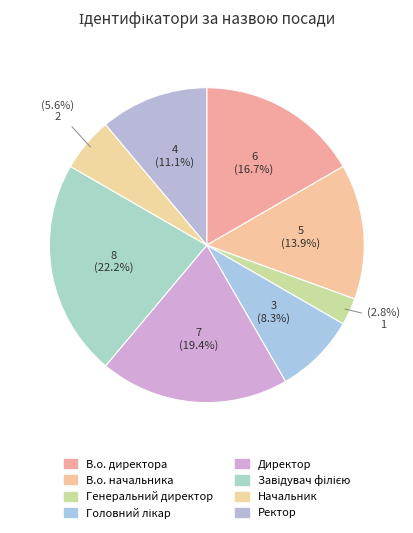

What is the total percentage of Завідувач філією and Генеральний директор?

25.0%